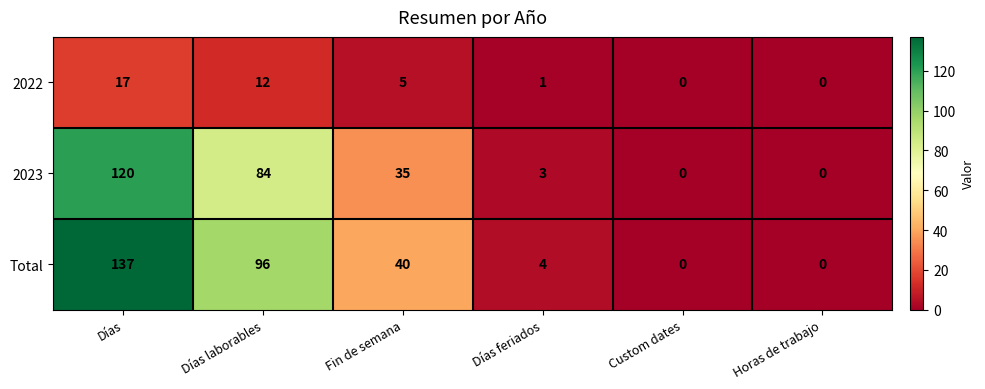

What is the average value of the 2023 series?

40